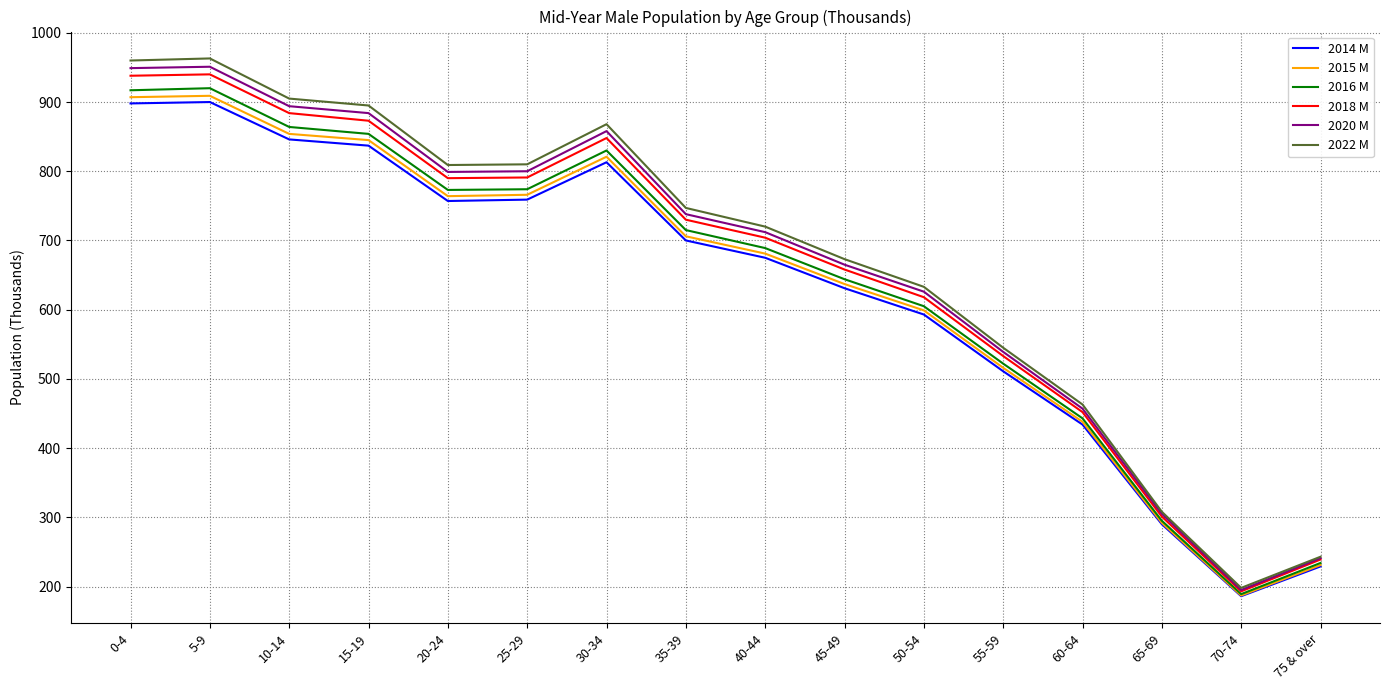

What is the total value across all series at 65-69?

1791